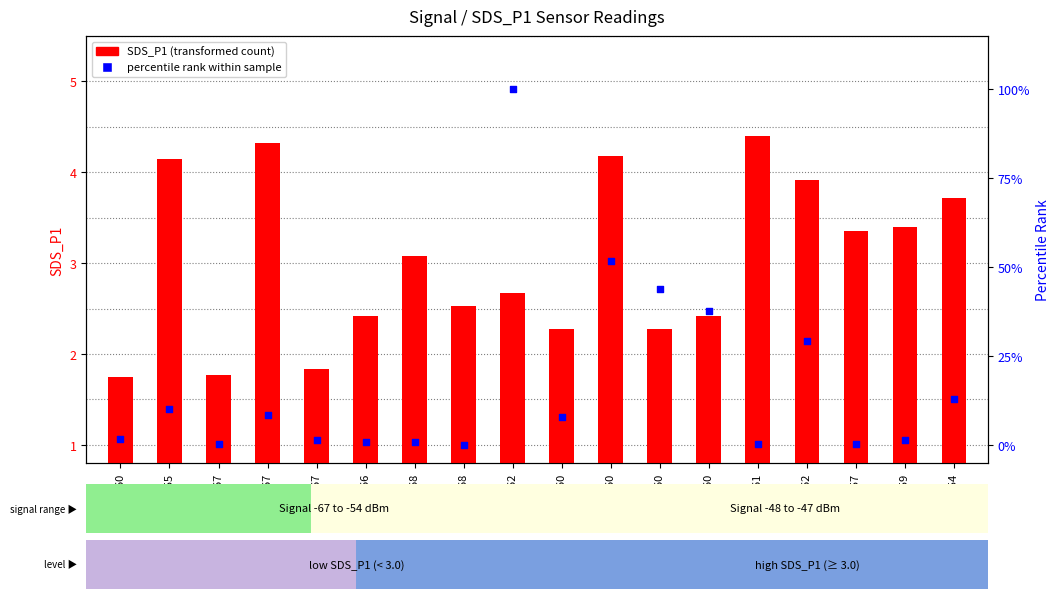

Which series reaches the minimum Y coordinate?

percentile rank within sample